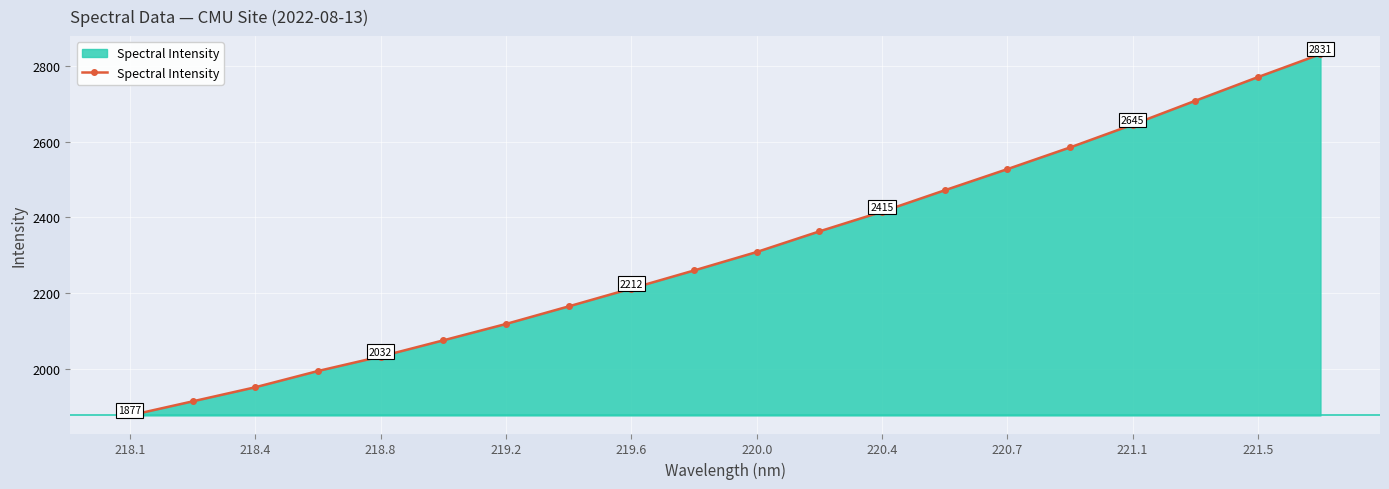

What is the difference between the maximum and minimum values?

954.6